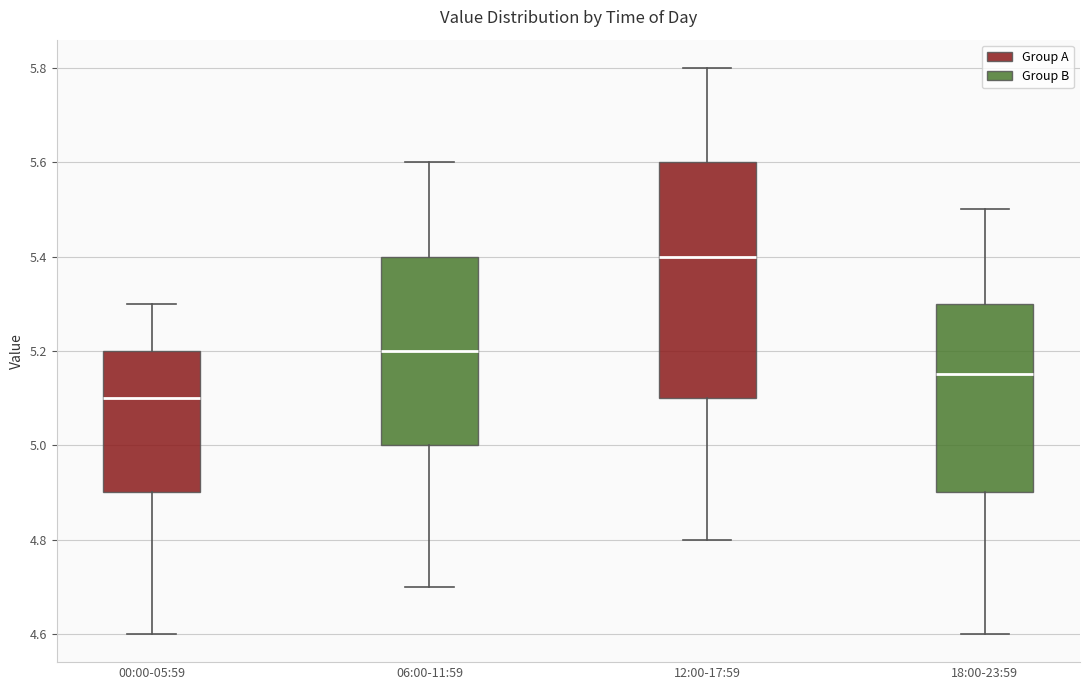

Reading left to right, transcribe this box plot: for each box, give where its median line is, the range the box spans, and where its two whiskers end, as read against the y-axis. The values are not printed on the chart, so give them approximately, as read against the axis.

00:00-05:59: median 5.10, box 4.90 to 5.20, whiskers 4.60 to 5.30
06:00-11:59: median 5.20, box 5.00 to 5.40, whiskers 4.70 to 5.60
12:00-17:59: median 5.40, box 5.10 to 5.60, whiskers 4.80 to 5.80
18:00-23:59: median 5.16, box 4.90 to 5.30, whiskers 4.60 to 5.50